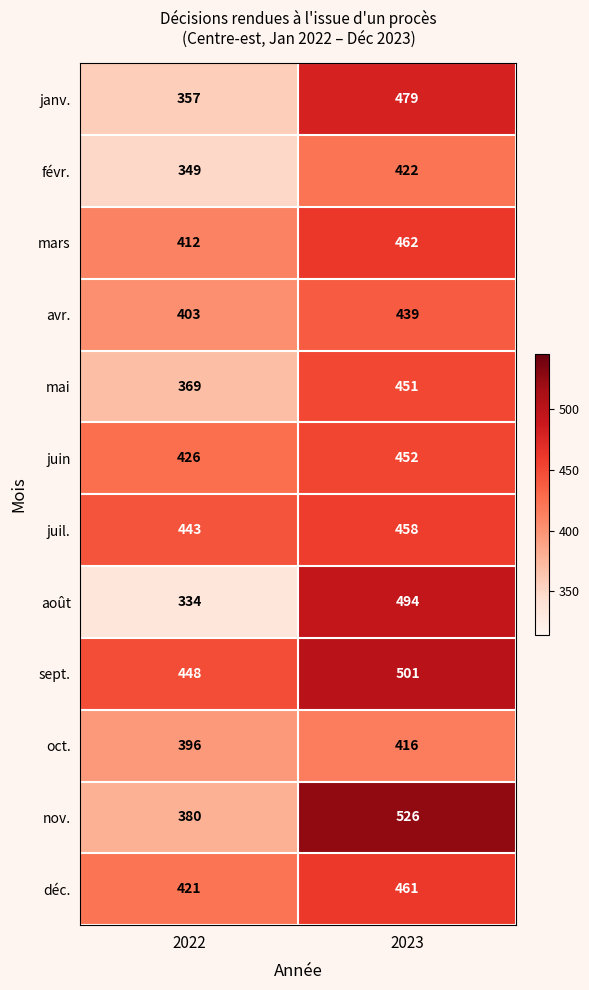

At which category is the sum across all series the highest?

2023